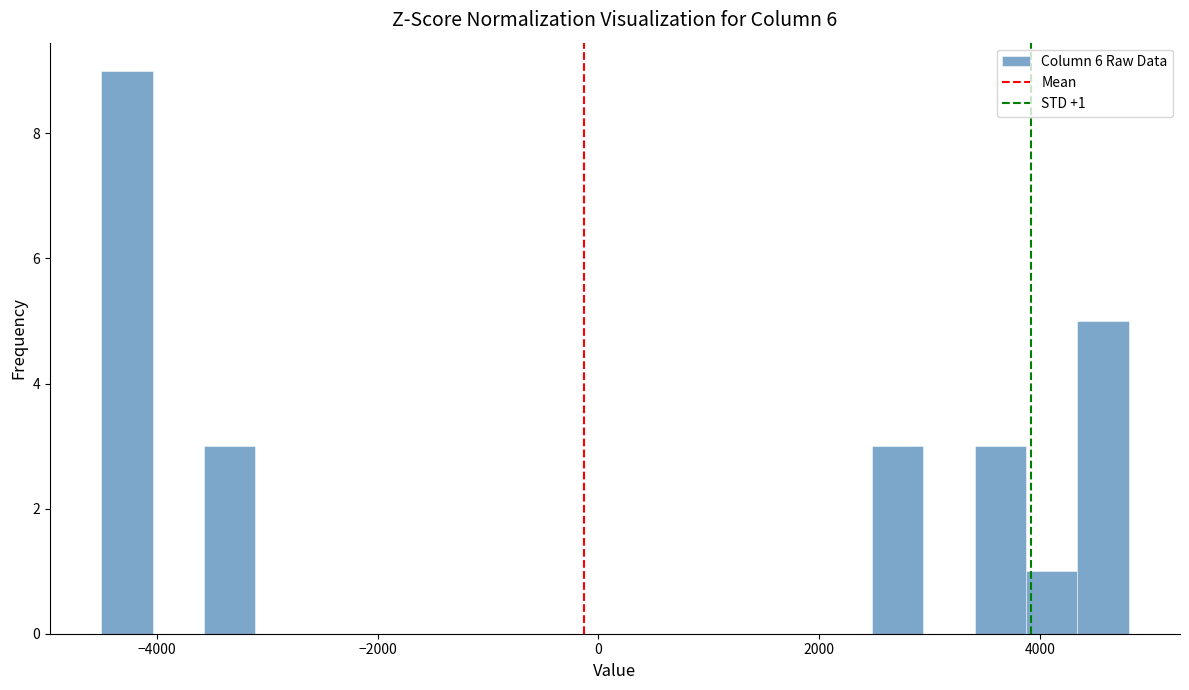

Around what value on the x-axis is the tallest bar? Give the approximate position of its centre, as read against the axis.

-4200